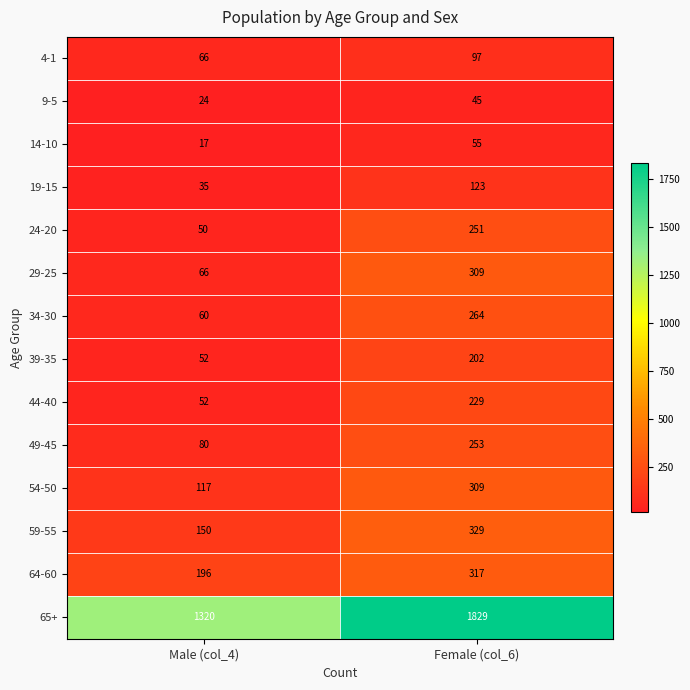

The 4-1 series shows 56 at Female (col_6). True or false?

False